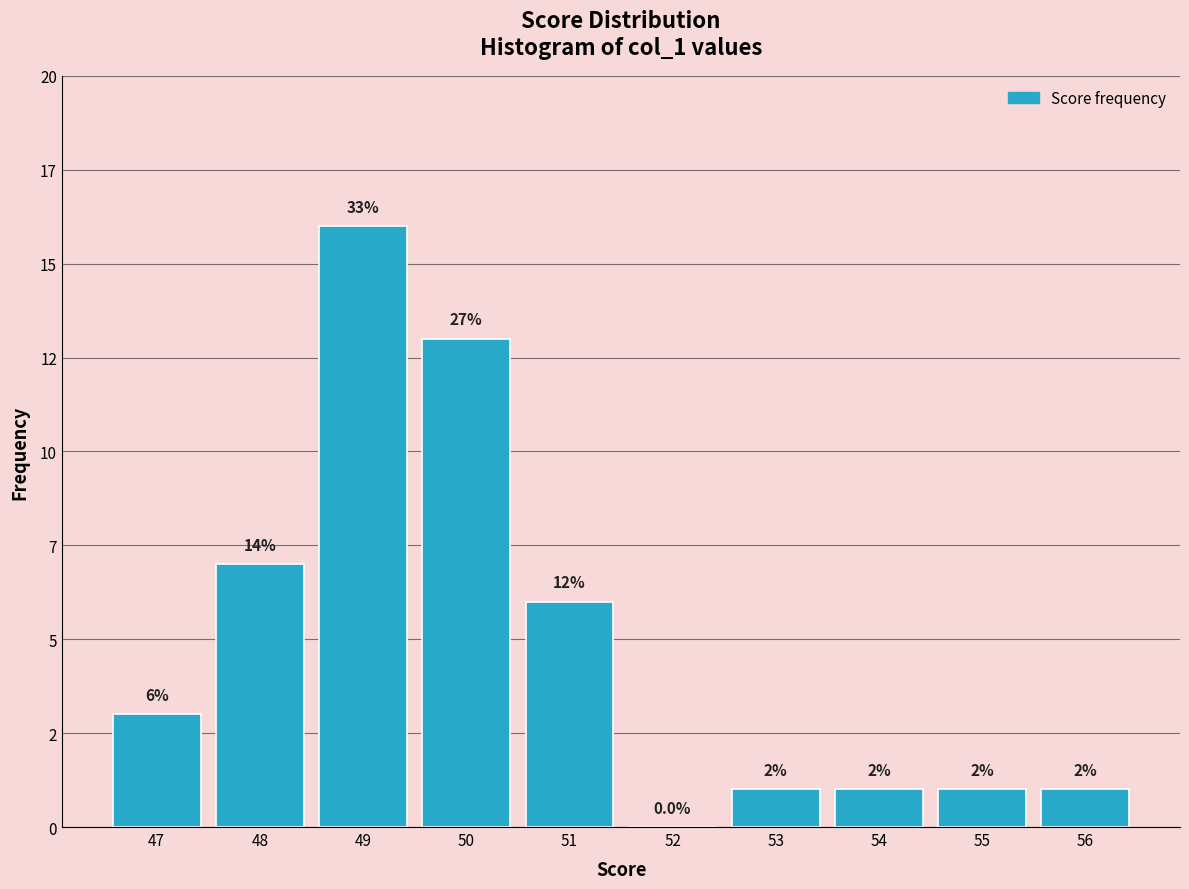

Are the bars horizontal?

No